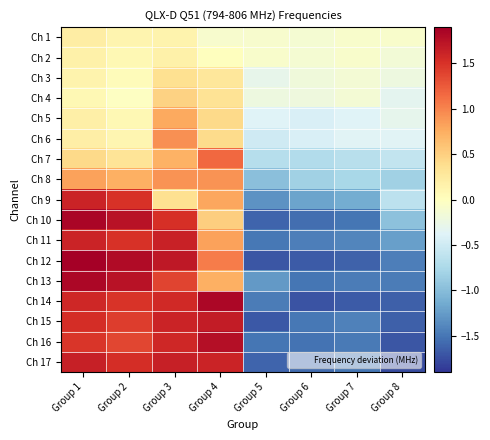

At how many categories does at least one series exceed -1?

8